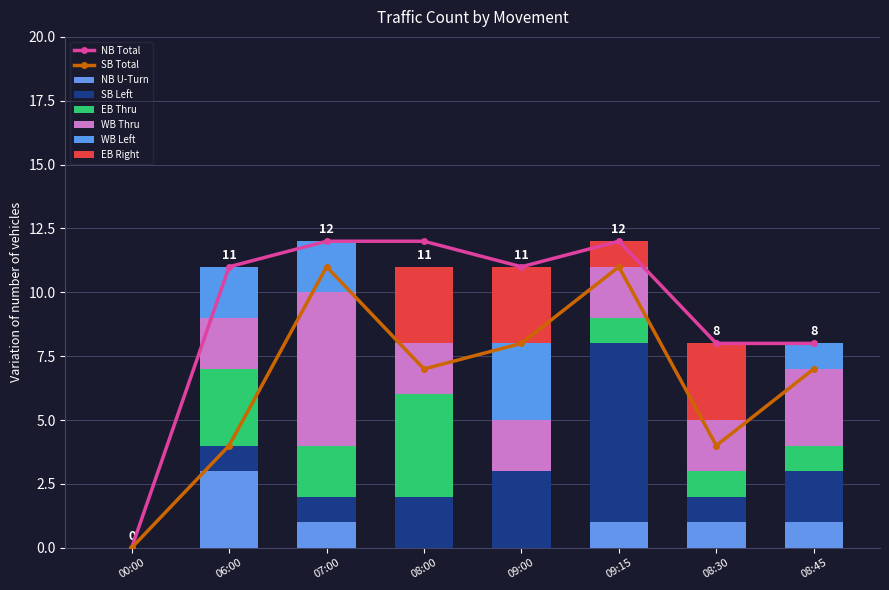

What is the difference between the second highest and minimum values in the NB U-Turn series?

1